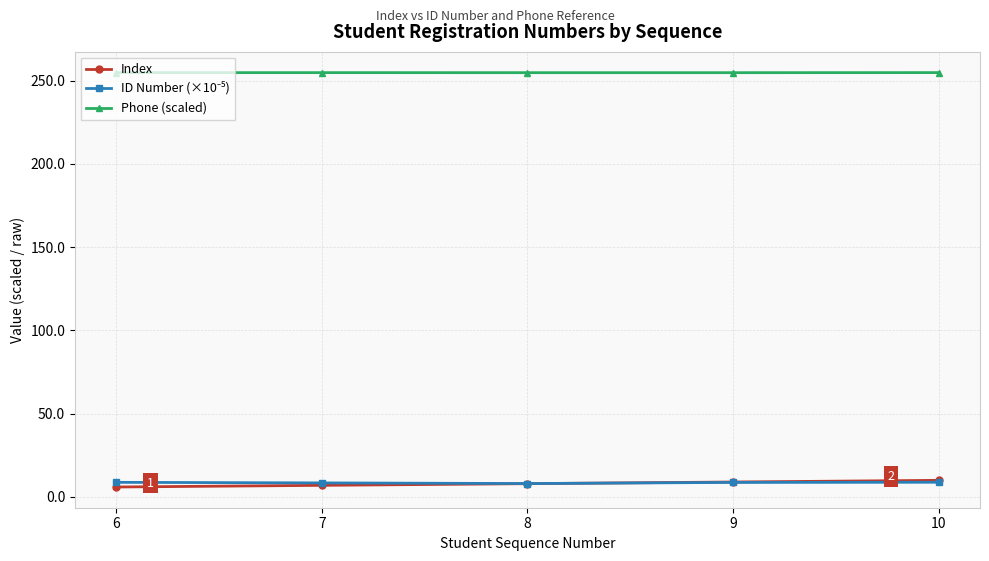

True or false: Phone (scaled) has a value of 340.6 at 7.

False